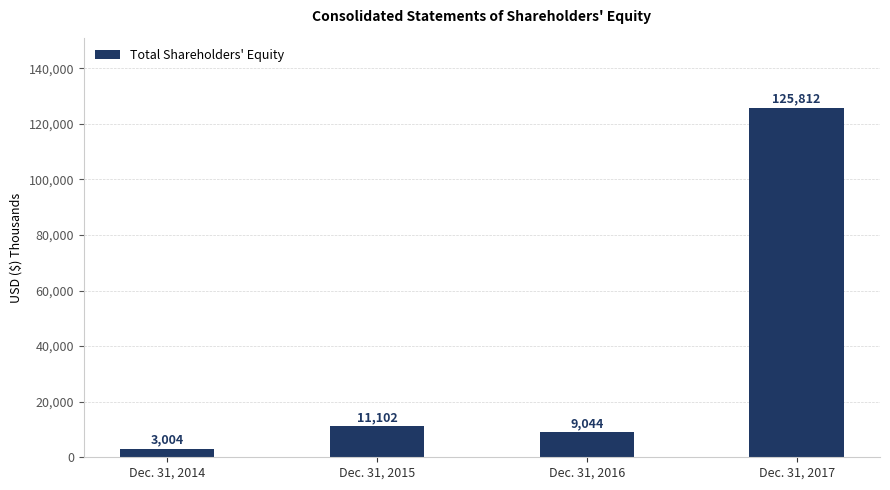

Reading right to left, transcribe all the data shown in this chart.

Dec. 31, 2017=125812	Dec. 31, 2016=9044	Dec. 31, 2015=11102	Dec. 31, 2014=3004